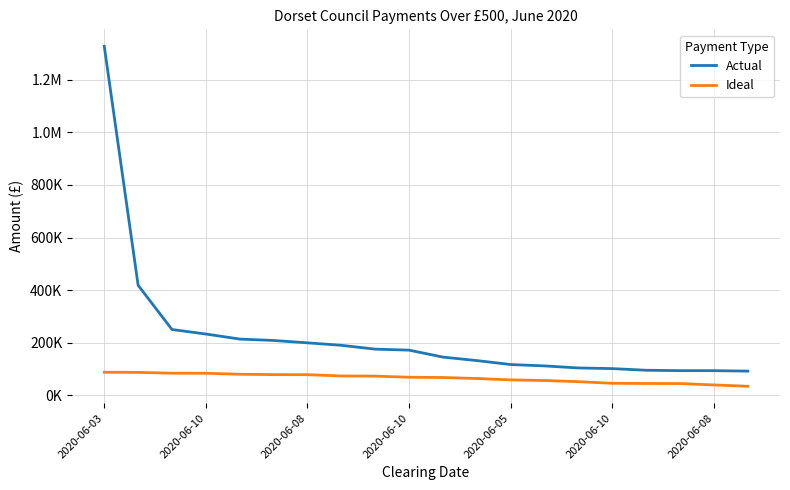

List the series in order of their peak value, lowest first.

Ideal, Actual